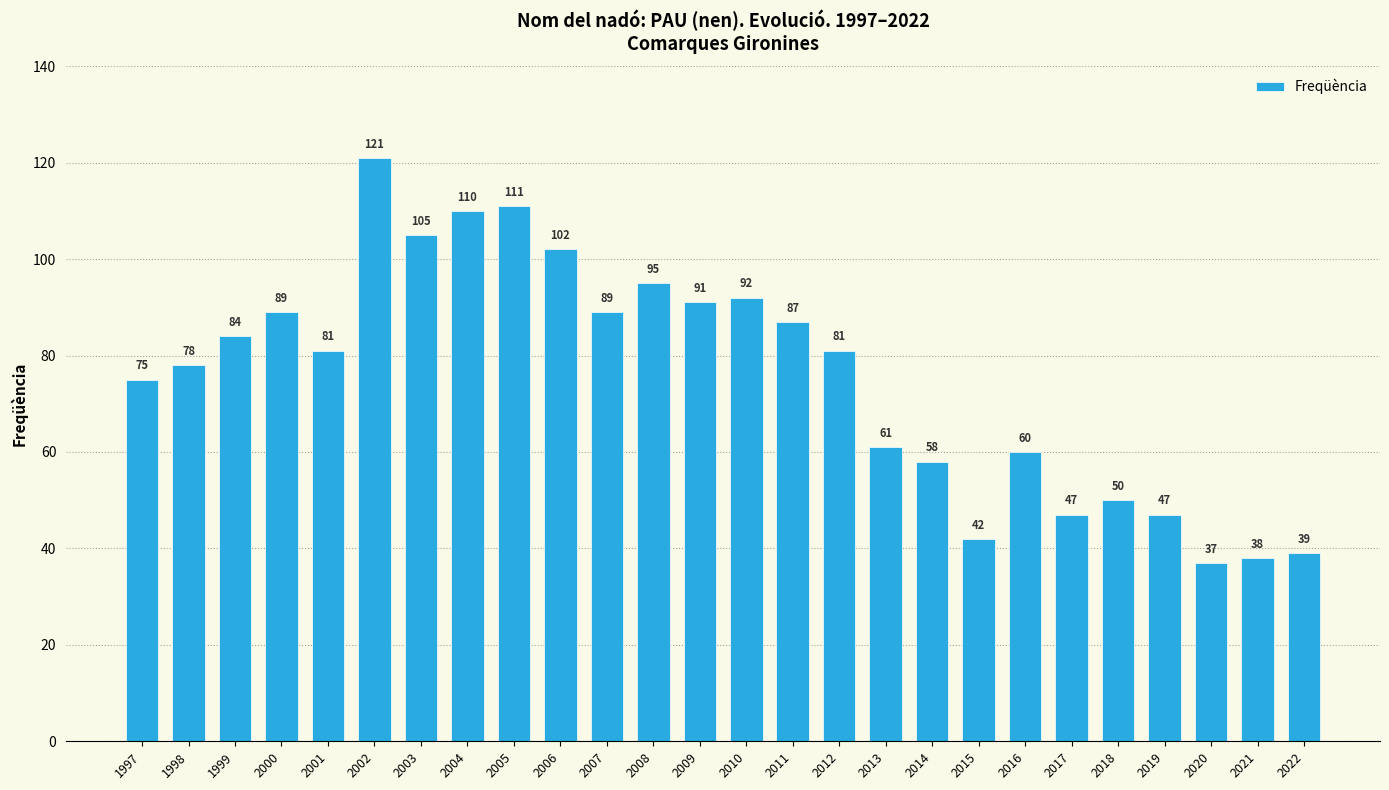

Where does the data first go above 81?

1999